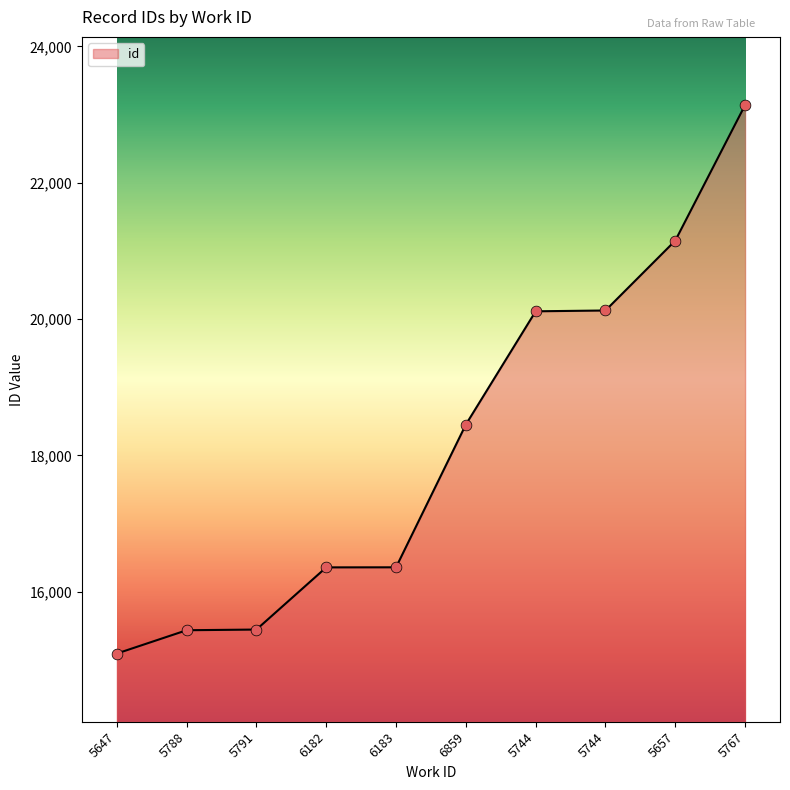

How many lines are shown in the chart?

1